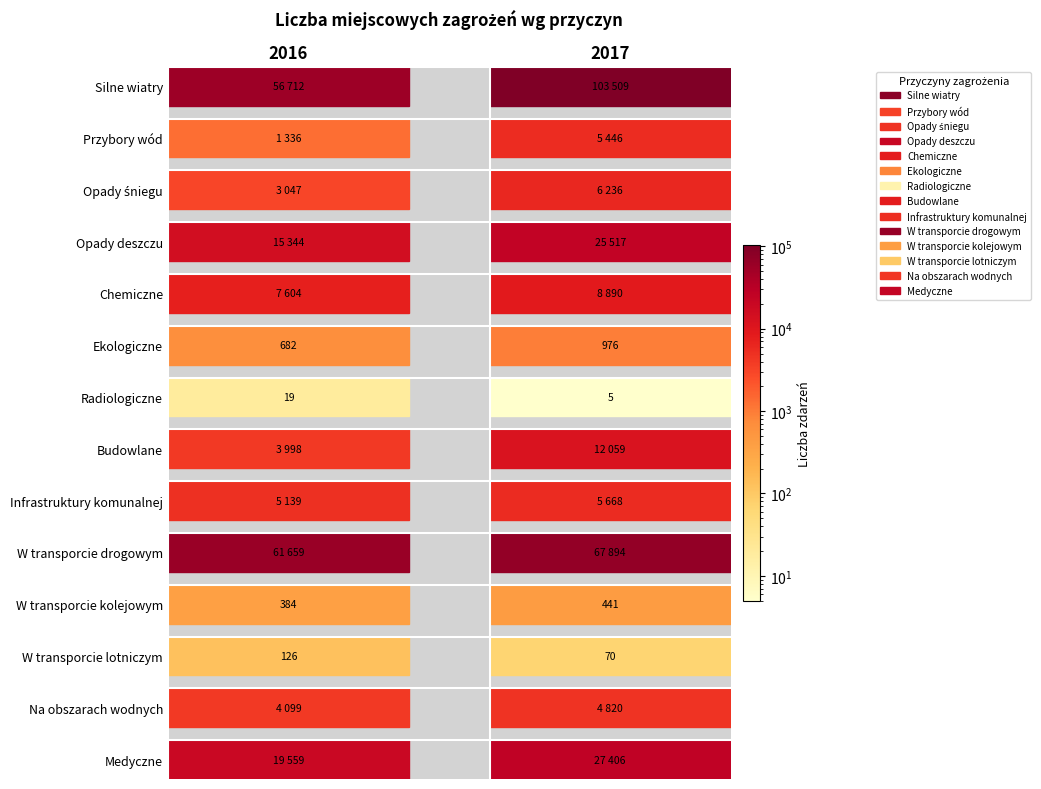

Reading right to left, extract all data points from this chart.

Silne wiatry: 103509	56712
Przybory wód: 5446	1336
Opady śniegu: 6236	3047
Opady deszczu: 25517	15344
Chemiczne: 8890	7604
Ekologiczne: 976	682
Radiologiczne: 5	19
Budowlane: 12059	3998
Infrastruktury komunalnej: 5668	5139
W transporcie drogowym: 67894	61659
W transporcie kolejowym: 441	384
W transporcie lotniczym: 70	126
Na obszarach wodnych: 4820	4099
Medyczne: 27406	19559